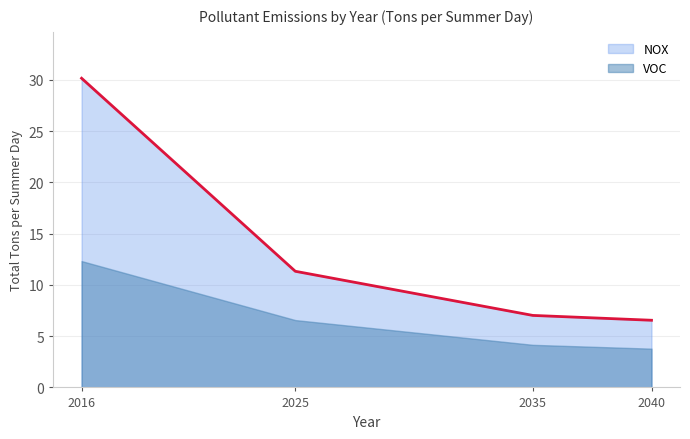

How many data points in NOX are less than 11?

2